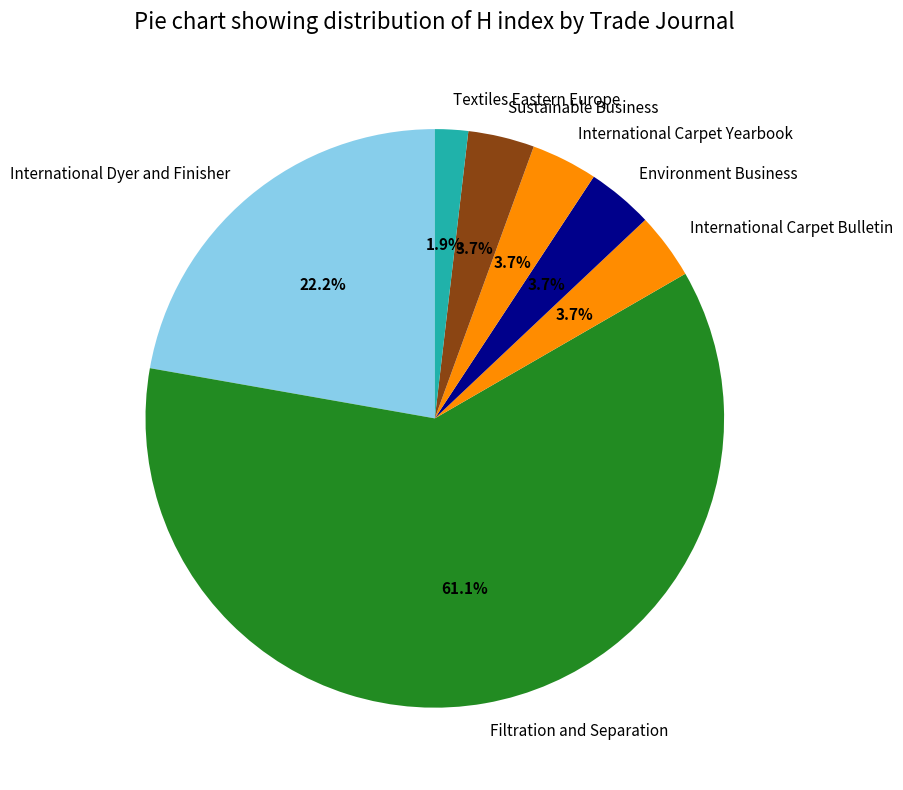

How many segments does this pie chart have?

7